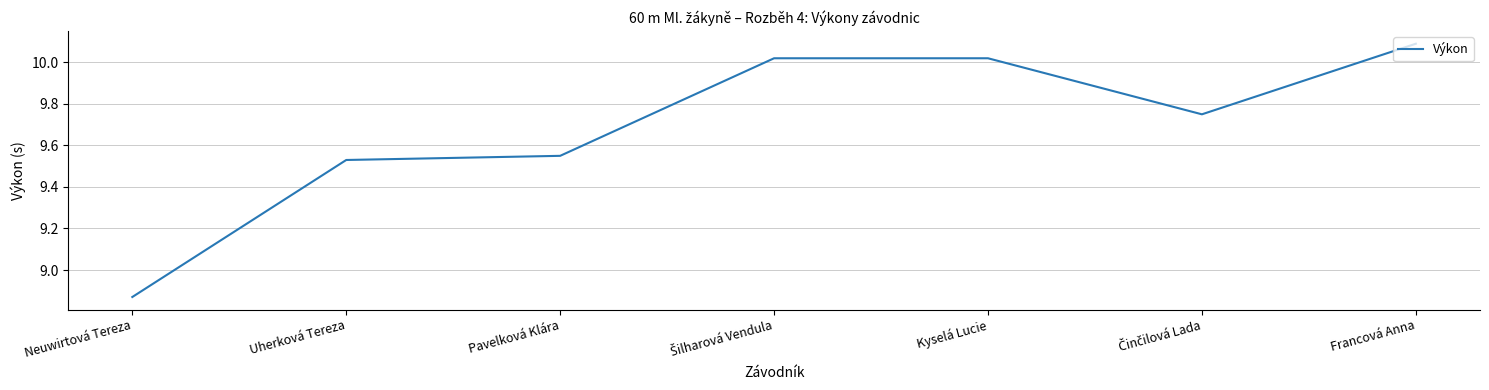

What position from the left is Neuwirtová Tereza?

1